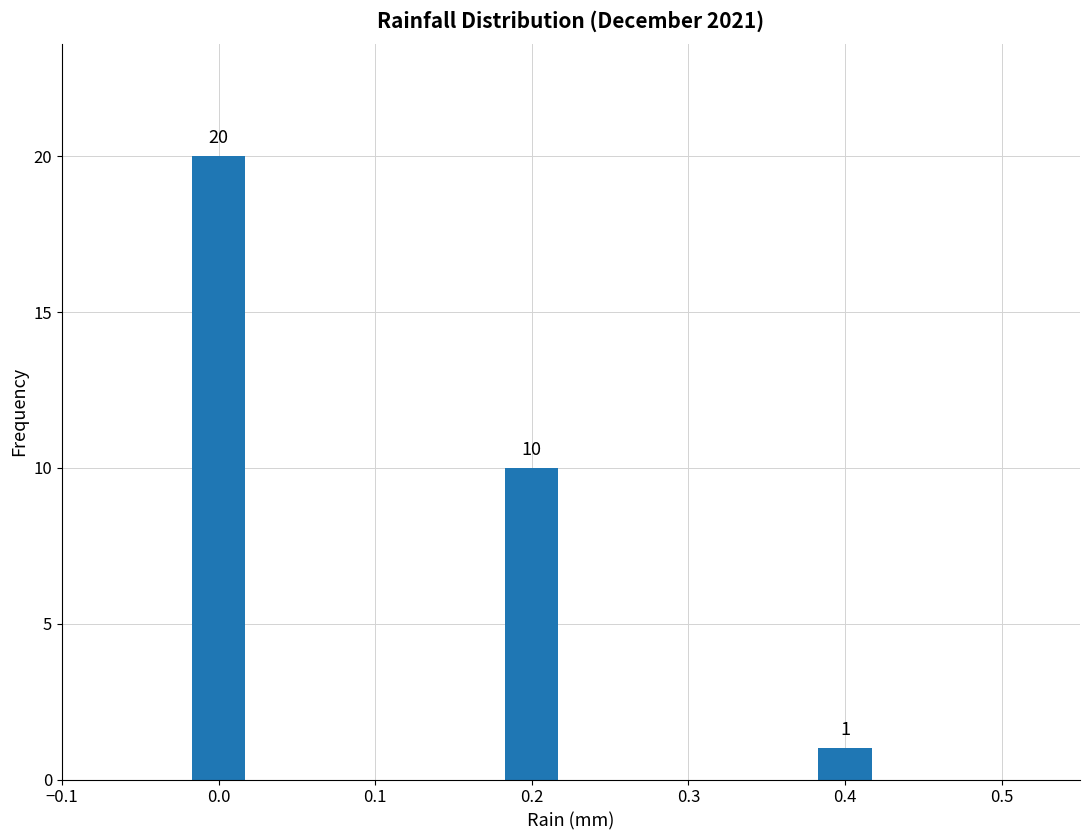

Reading left to right, transcribe all the data shown in this chart.

0.0=20	0.2=10	0.4=1